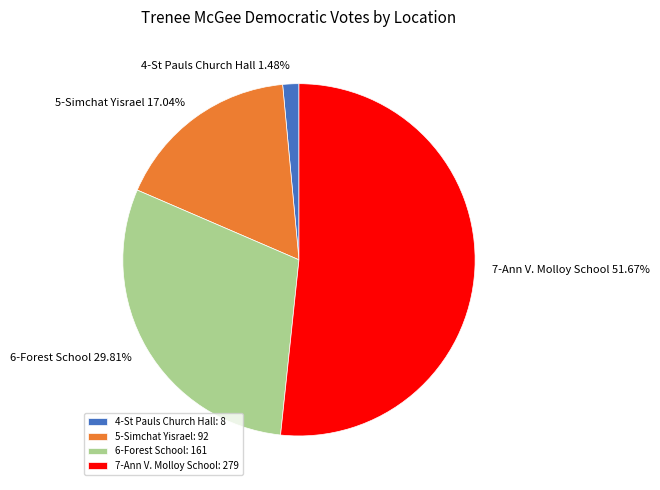

Combined, do 5-Simchat Yisrael and 4-St Pauls Church Hall account for over 50%?

No